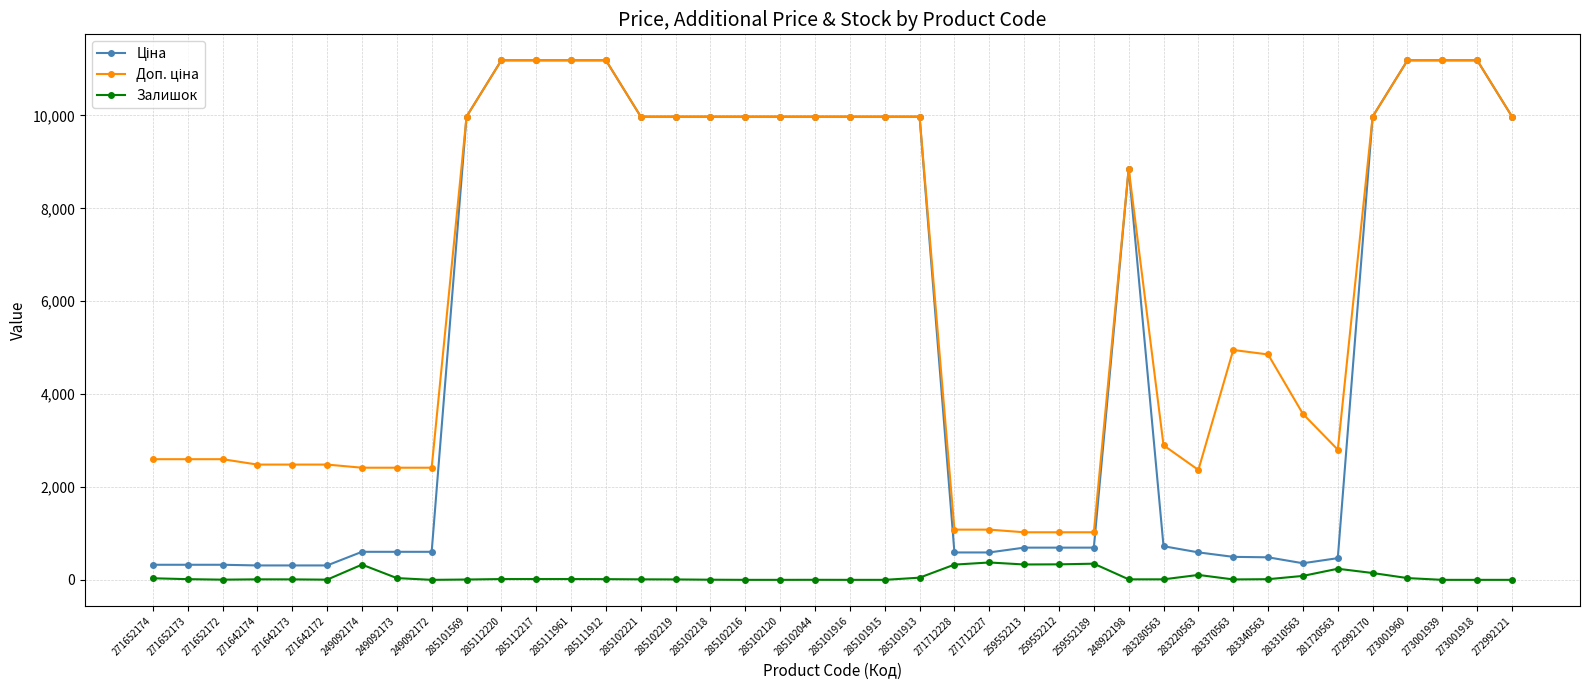

At how many categories does at least one series exceed 10416?

7